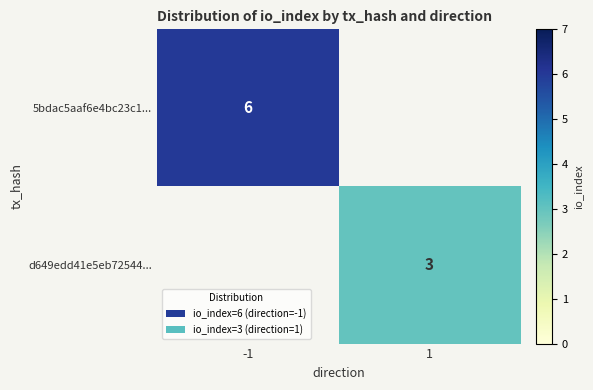

The value of 5bdac5aaf6e4bc23c1... at -1 is 4. True or false?

False